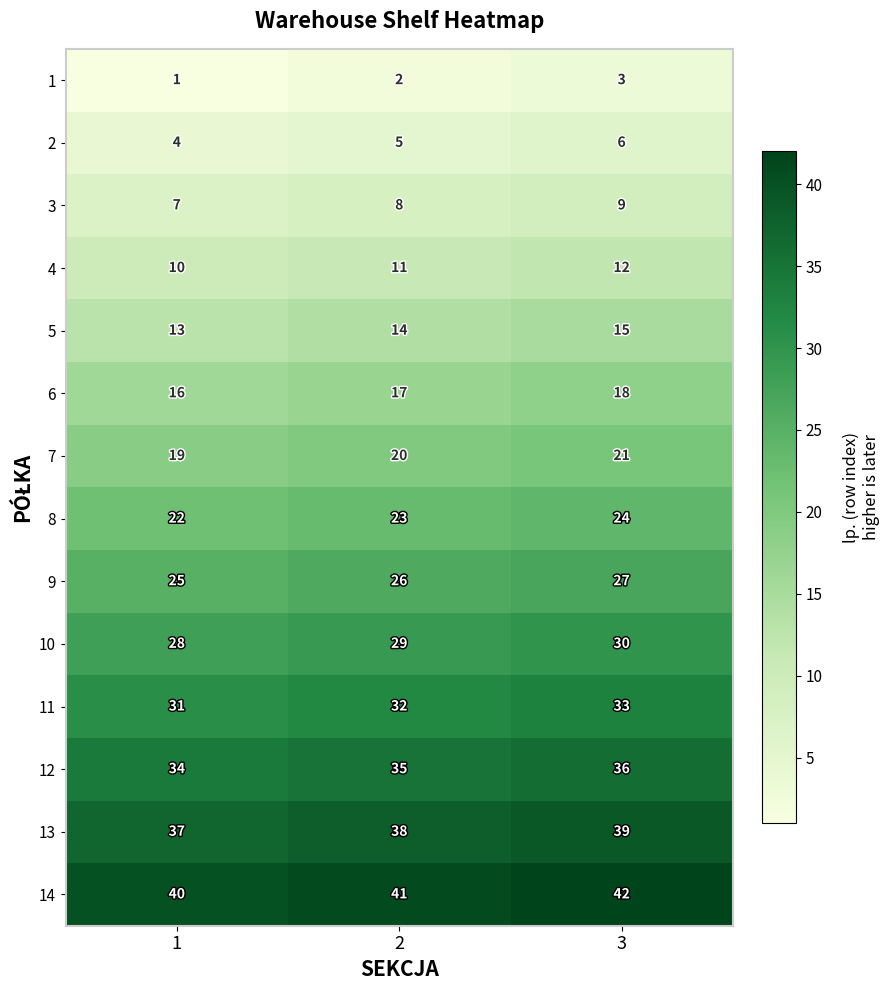

The 1 series shows 1 at 1. True or false?

True